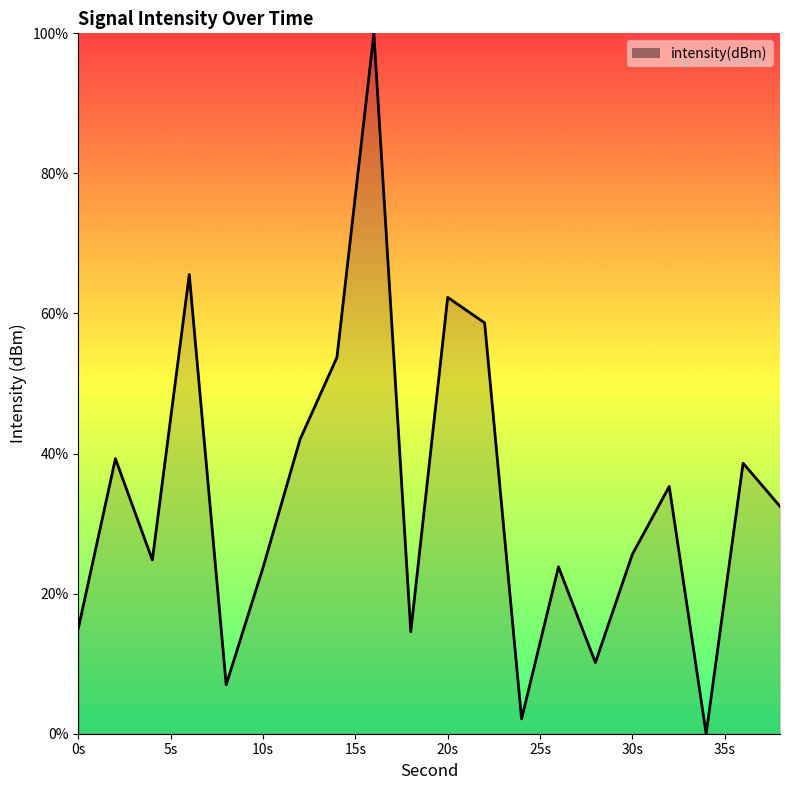

What is the difference between the maximum and minimum values?

100.0